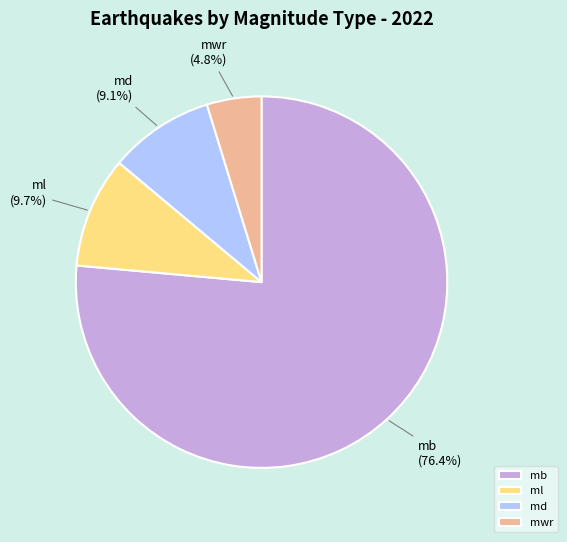

Count the number of slices in the pie.

4